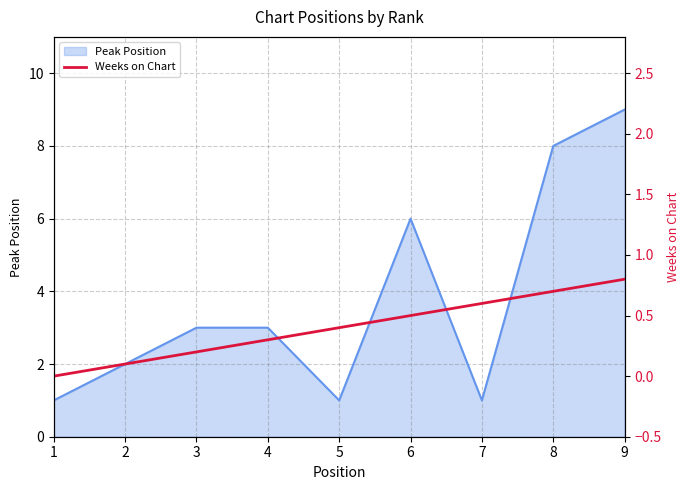

The value of Peak Position at 8 is 5. True or false?

False